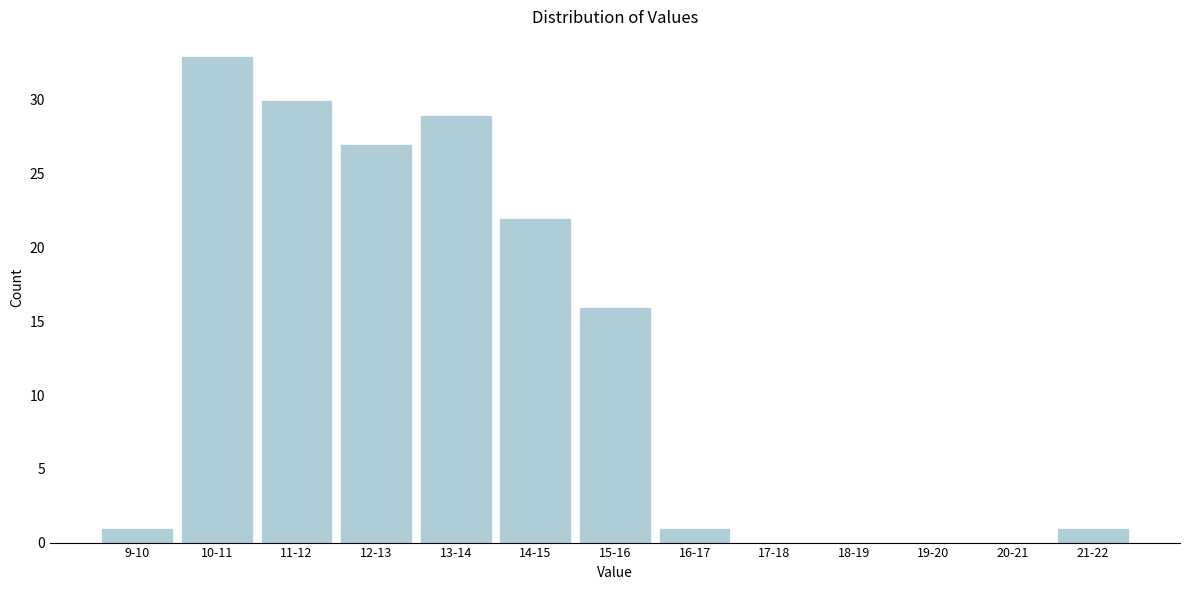

Reading left to right, list all the values displayed in this chart.

9-10=1	10-11=33	11-12=30	12-13=27	13-14=29	14-15=22	15-16=16	16-17=1	17-18=0	18-19=0	19-20=0	20-21=0	21-22=1